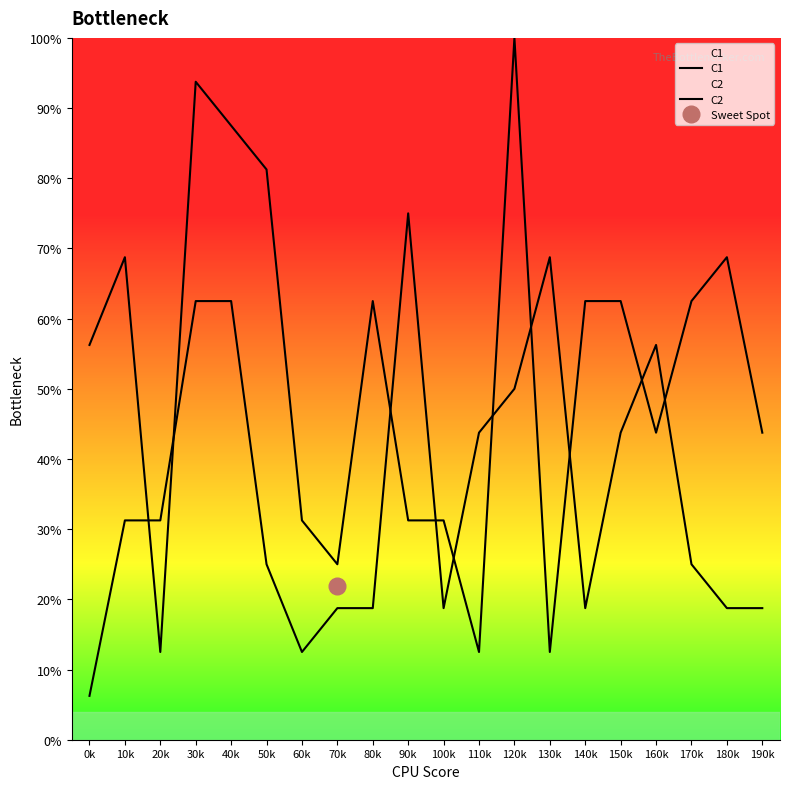

At 180k, list the series in order from largest to smallest.

C2, C1